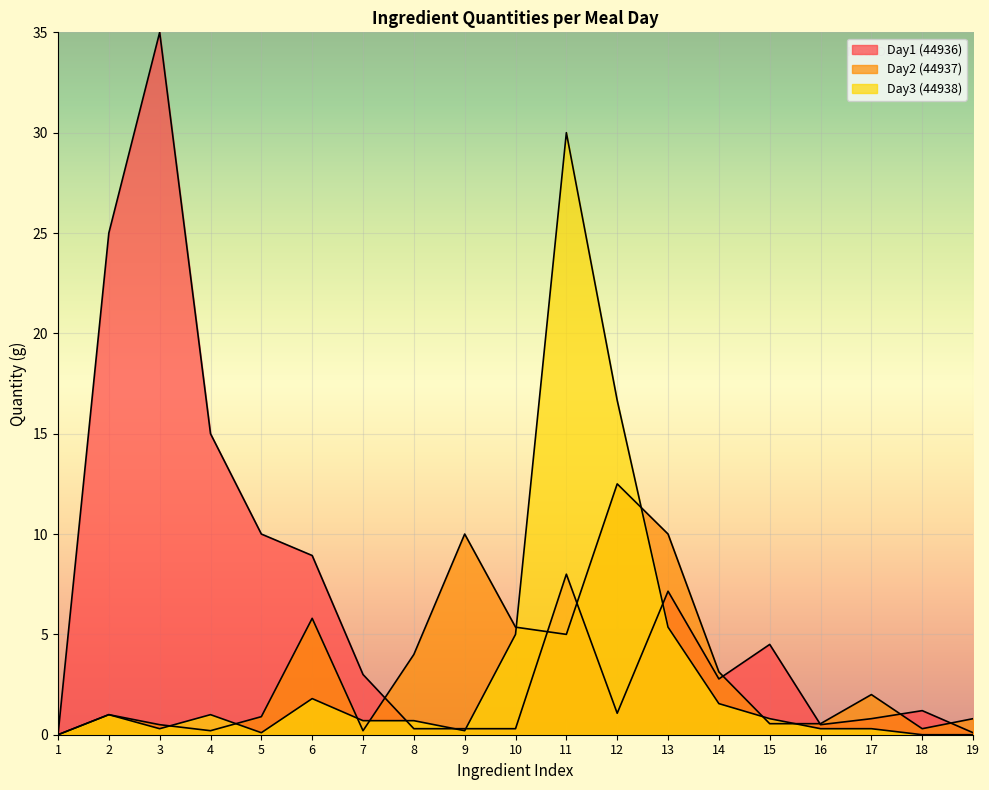

True or false: Day2 (44937) has more than 2 interior local peaks.

True